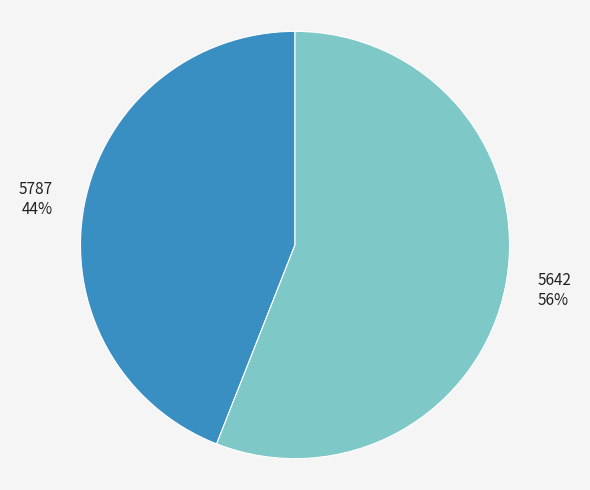

True or false: 5642 accounts for 65% of the total.

False